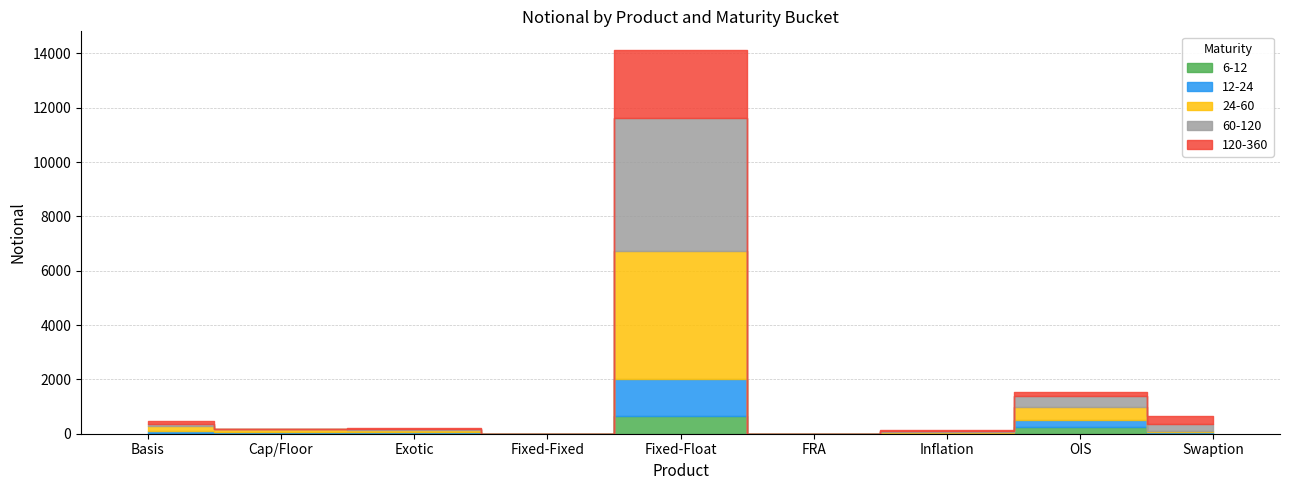

How many intersections are there between 12-24 and 120-360?

4